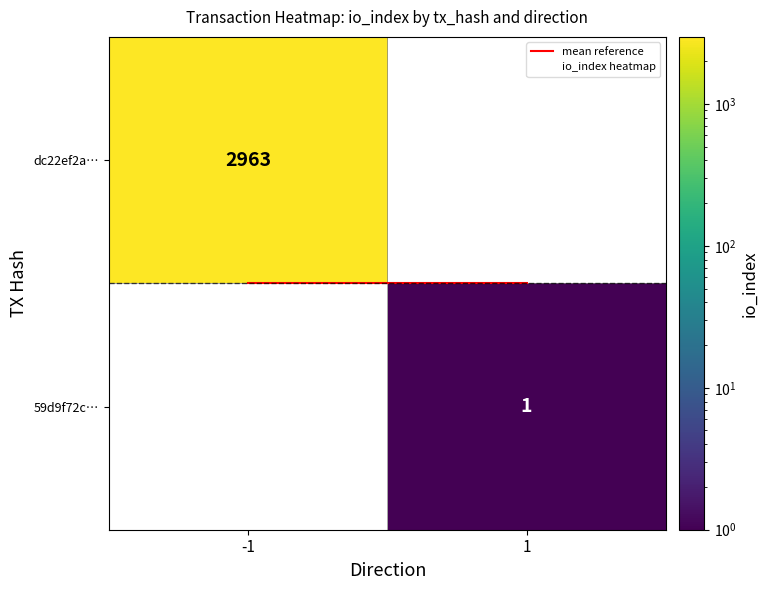

Rank the series by their maximum value, from lowest to highest.

mean reference, 59d9f72c…, dc22ef2a…